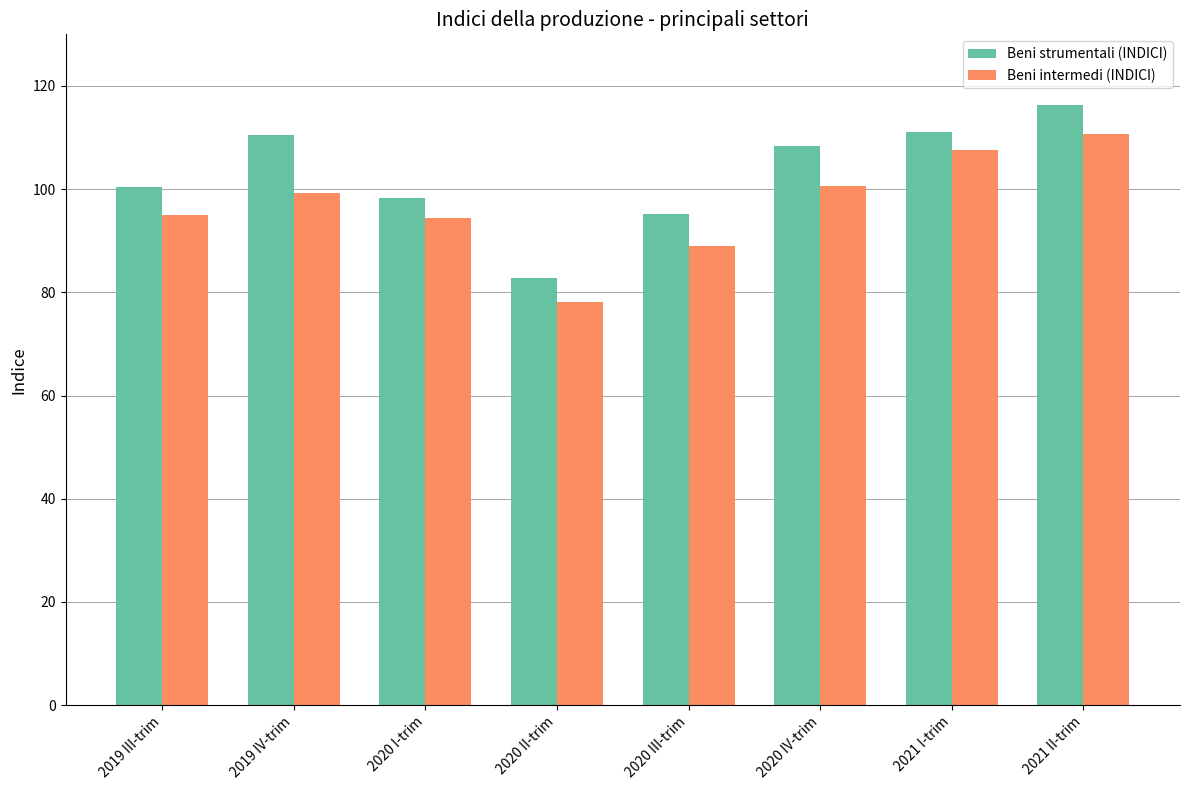

Rank the series by their average value, from lowest to highest.

Beni intermedi (INDICI), Beni strumentali (INDICI)